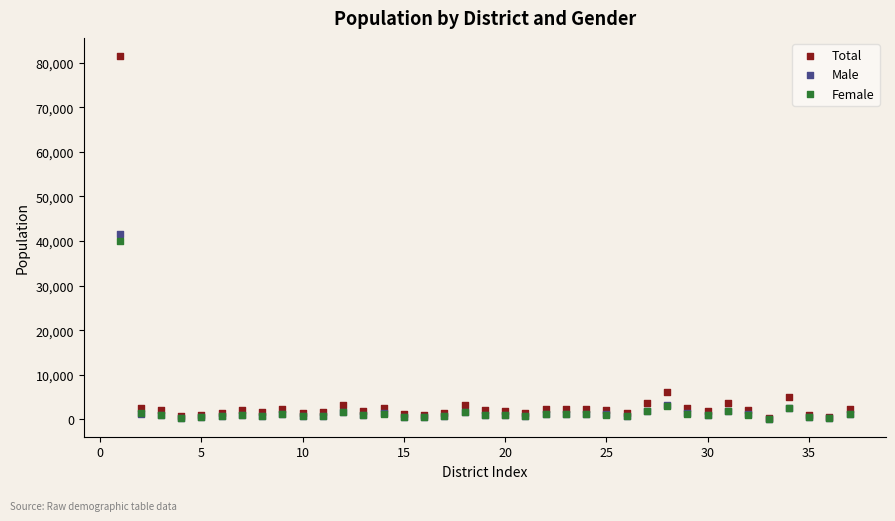

In the Male series, what Y value is closest to 20817?

3111